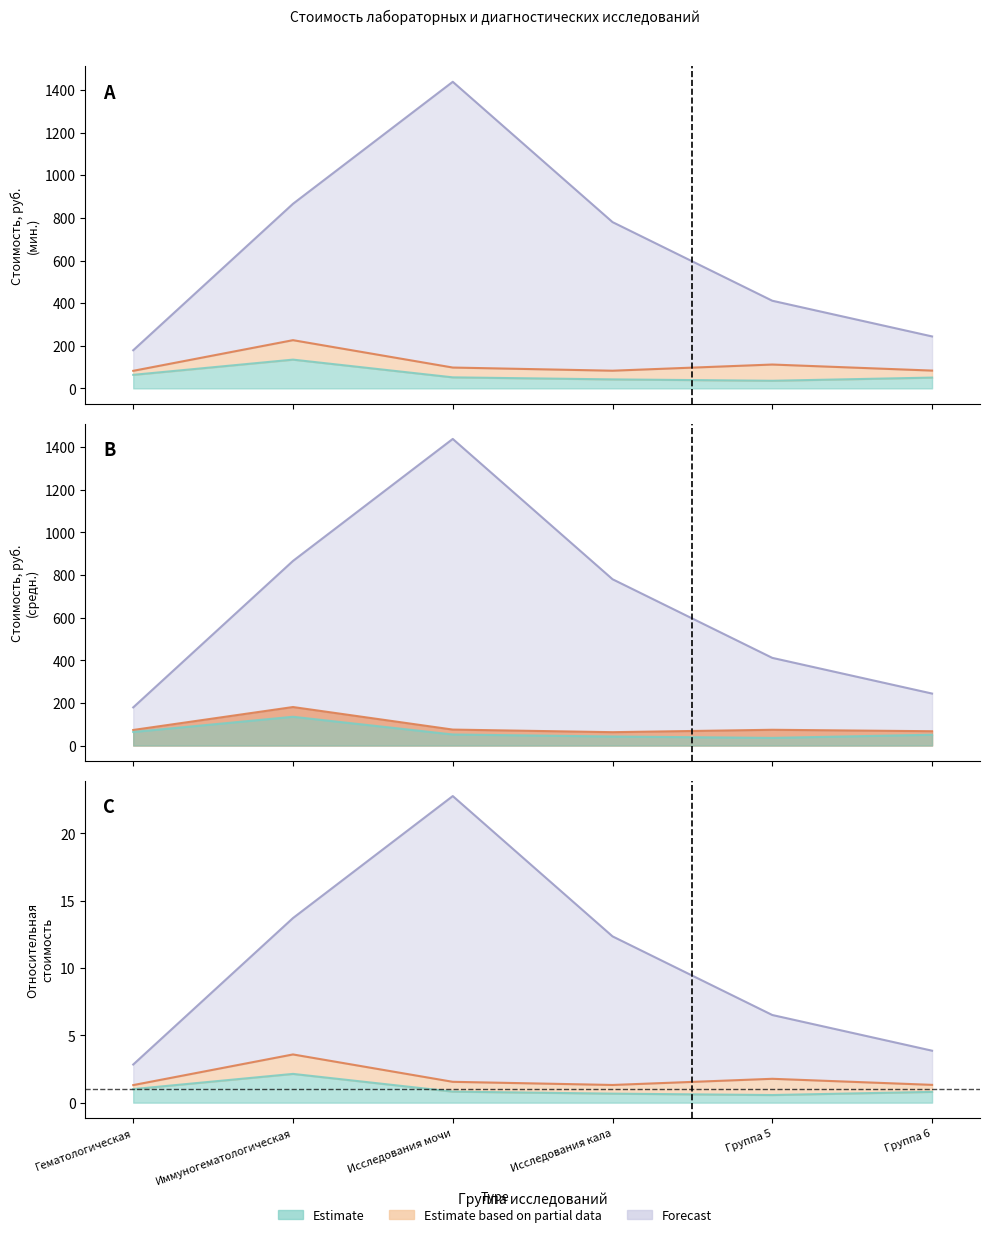

How many interior local peaks does the Forecast series have?

1